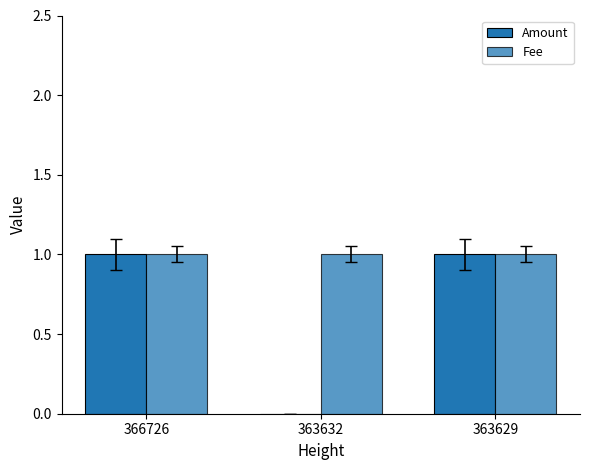

What is the sum of the Amount values at 366726 and 363629?

2